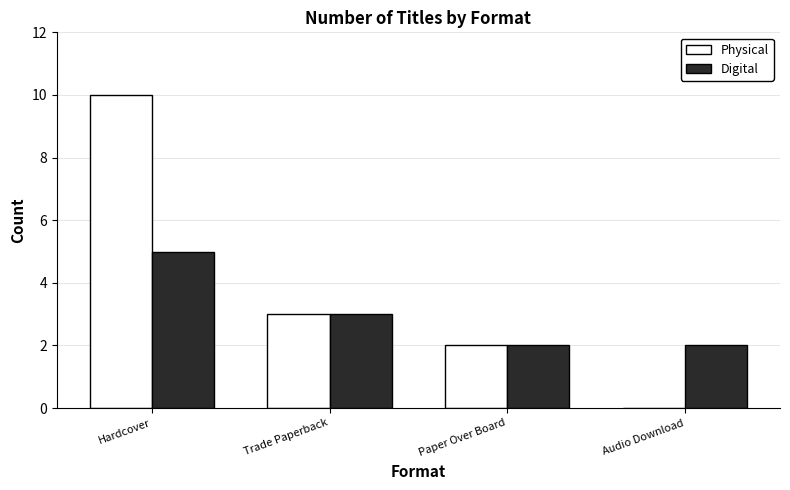

Is the value of Digital at Paper Over Board greater than the value of Physical at Audio Download?

Yes